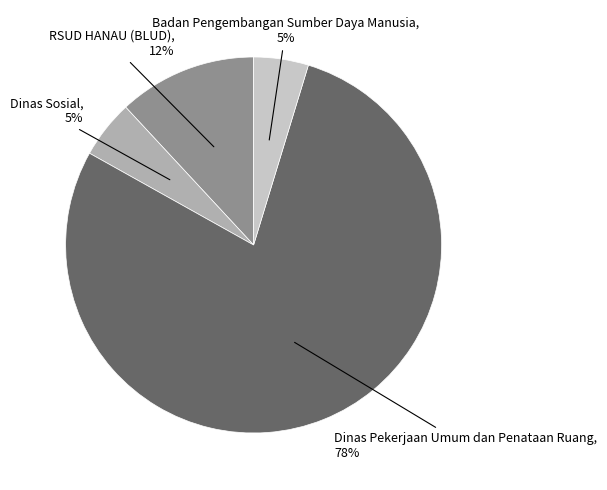

Is there a majority slice in this chart?

Yes